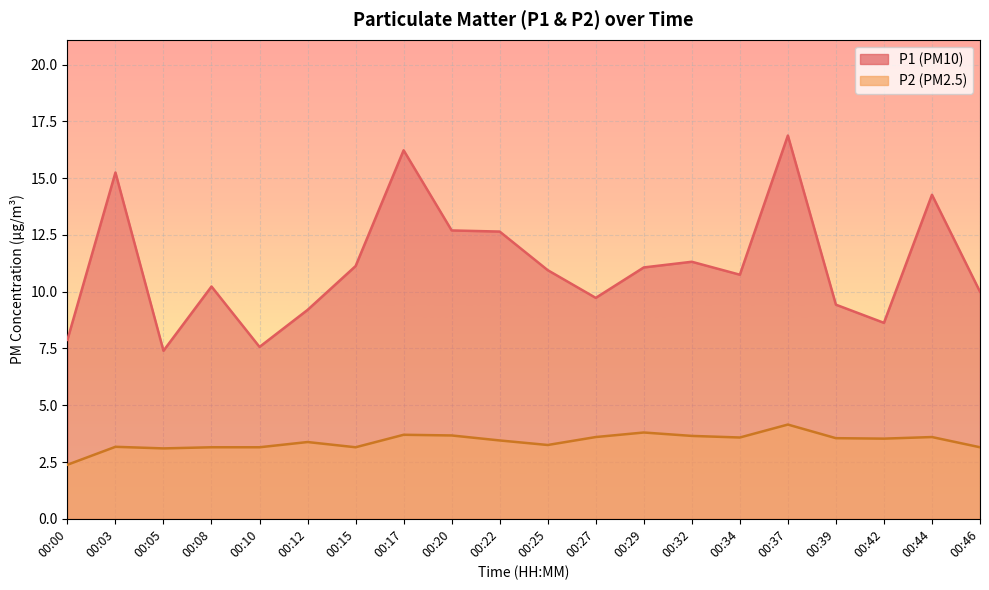

What is the value of the P1 point at the 10th from the left?

12.7